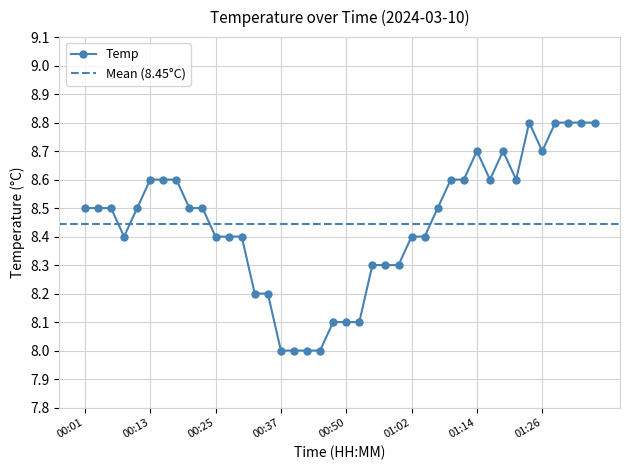

What is the ratio of the value at 00:35 to the value at 01:09?

1.0